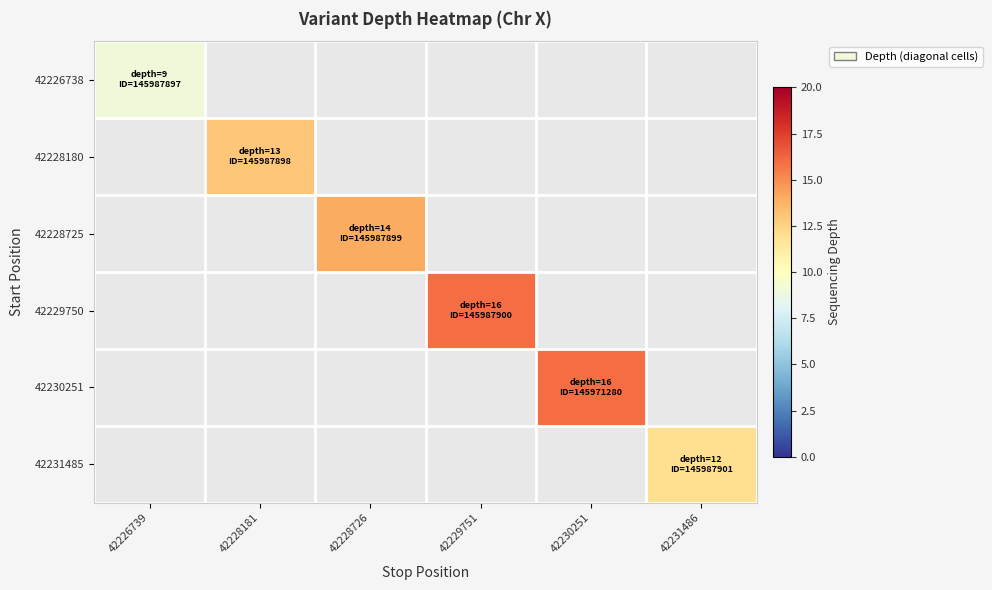

Is the value of 42226738 at 42226739 greater than the value of 42229750 at 42228726?

No